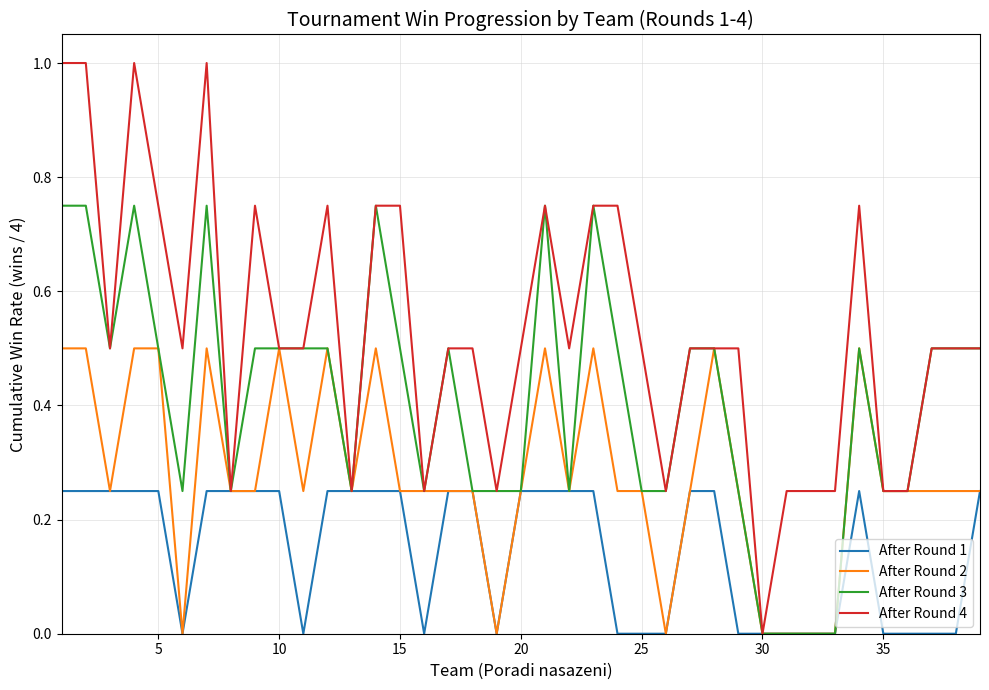

Which series has the largest range (max minus min)?

After Round 4